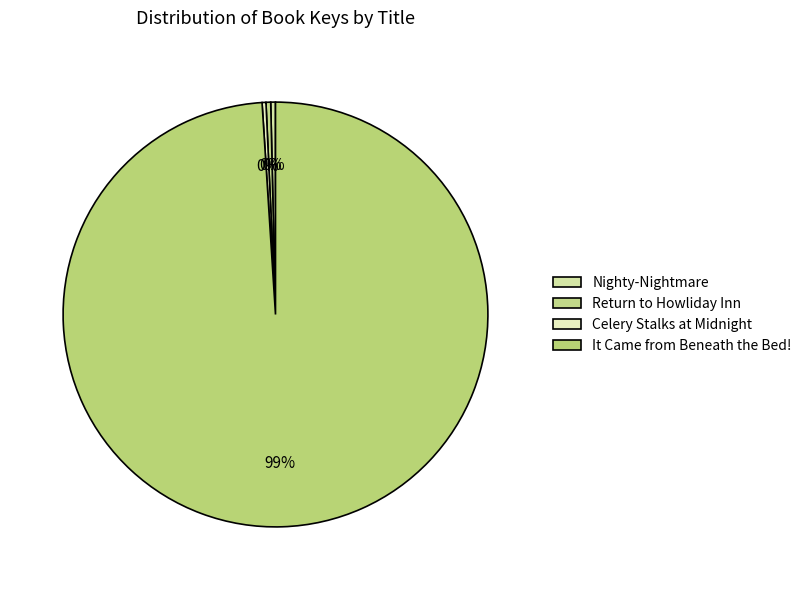

Rank the categories by value from lowest to highest.

Celery Stalks at Midnight, Return to Howliday Inn, Nighty-Nightmare, It Came from Beneath the Bed!